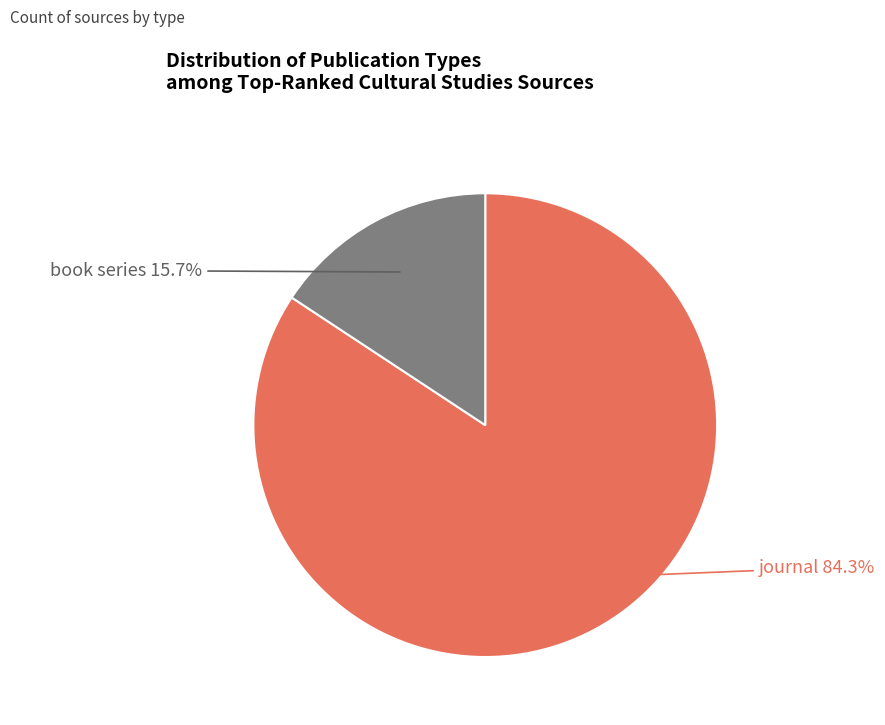

Is there a majority slice in this chart?

Yes